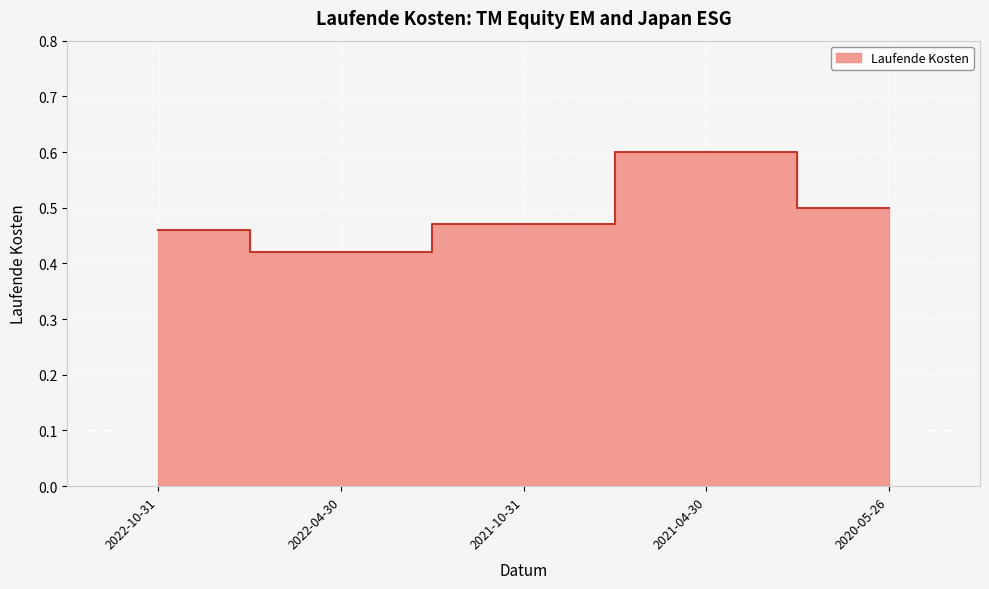

What is the smallest value displayed?

0.4